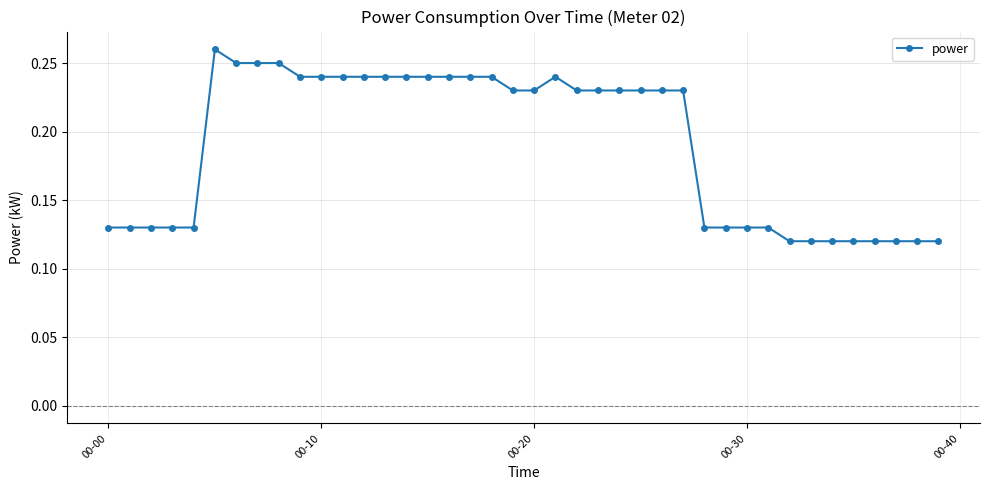

What is the sum of all values?

7.6